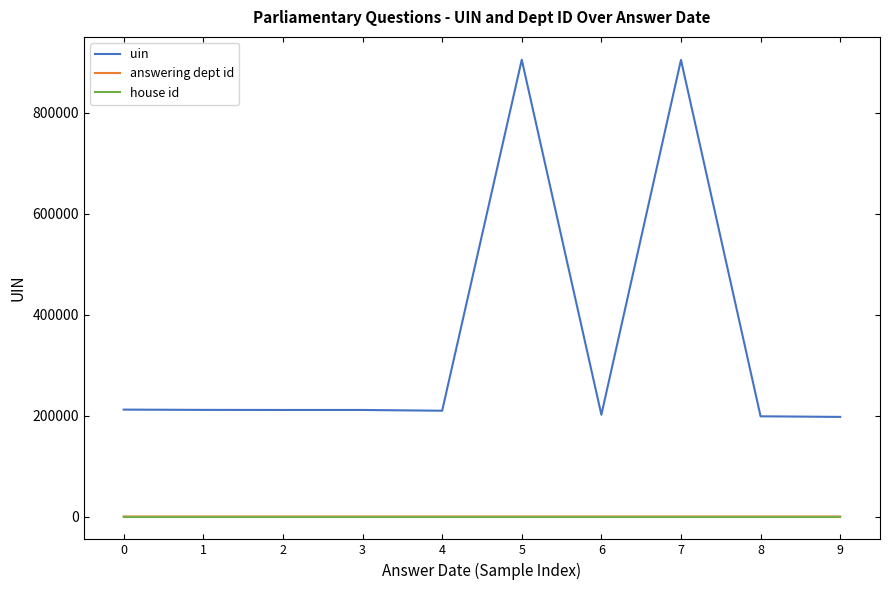

Does the chart have visible grid lines?

No